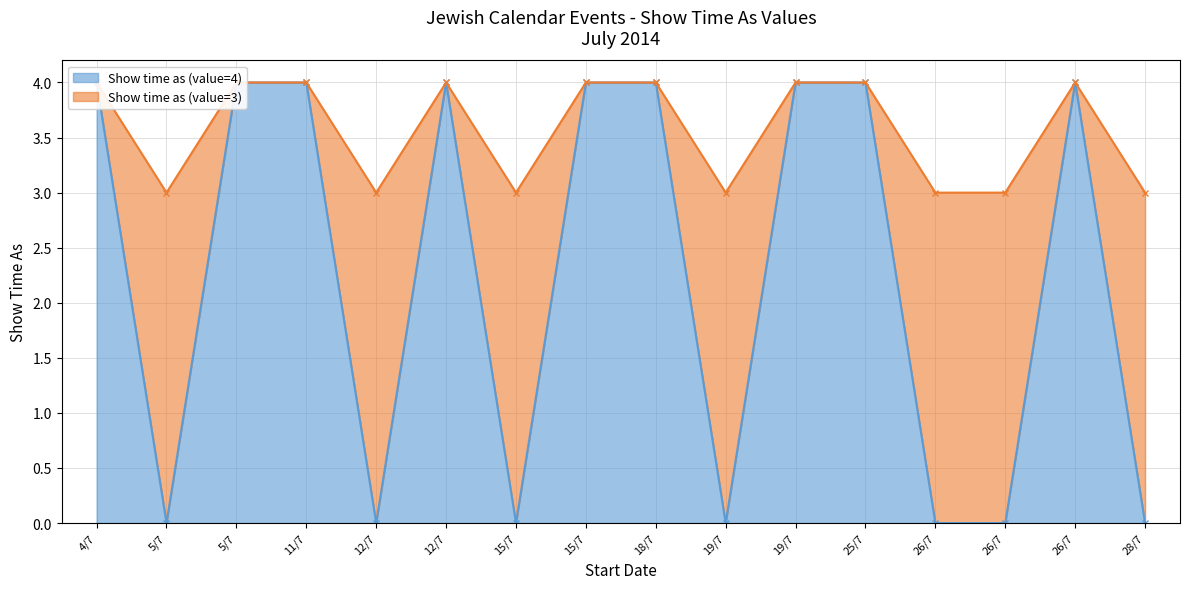

True or false: Show time as (value=4) and Show time as (value=3) intersect in this chart.

False